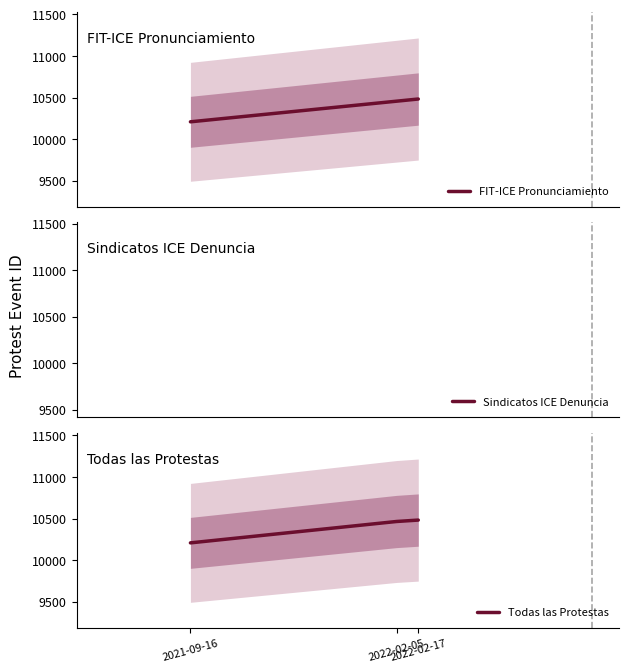

What is the difference between the maximum and minimum values?

274